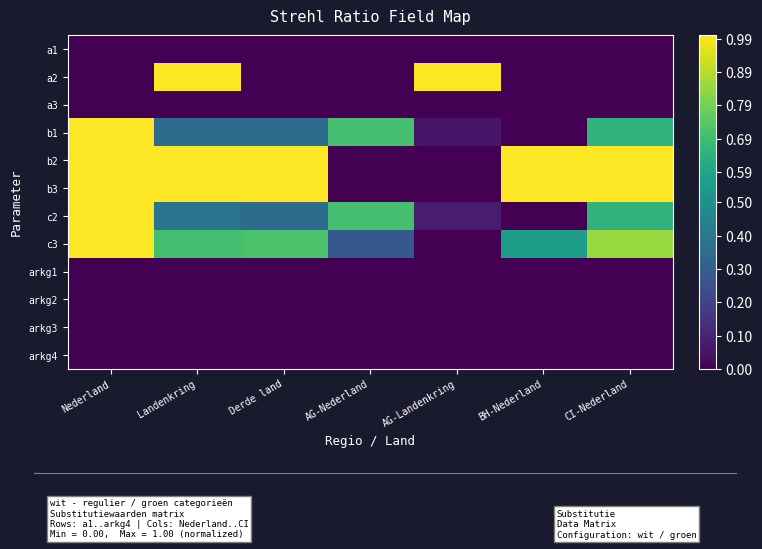

Reading left to right, extract all data points from this chart.

a1: Nederland=0.0	Landenkring=0.0	Derde land=0.0	AG-Nederland=0.0	AG-Landenkring=0.0	BH-Nederland=0.0	CI-Nederland=0.0
a2: Nederland=0.0	Landenkring=1.0	Derde land=0.0	AG-Nederland=0.0	AG-Landenkring=1.0	BH-Nederland=0.0	CI-Nederland=0.0
a3: Nederland=0.0	Landenkring=0.0	Derde land=0.0	AG-Nederland=0.0	AG-Landenkring=0.0	BH-Nederland=0.0	CI-Nederland=0.0
b1: Nederland=1.0	Landenkring=0.4	Derde land=0.4	AG-Nederland=0.7	AG-Landenkring=0.1	BH-Nederland=0.0	CI-Nederland=0.7
b2: Nederland=1.0	Landenkring=1.0	Derde land=1.0	AG-Nederland=0.0	AG-Landenkring=0.0	BH-Nederland=1.0	CI-Nederland=1.0
b3: Nederland=1.0	Landenkring=1.0	Derde land=1.0	AG-Nederland=0.0	AG-Landenkring=0.0	BH-Nederland=1.0	CI-Nederland=1.0
c2: Nederland=1.0	Landenkring=0.4	Derde land=0.4	AG-Nederland=0.7	AG-Landenkring=0.1	BH-Nederland=0.0	CI-Nederland=0.7
c3: Nederland=1.0	Landenkring=0.7	Derde land=0.7	AG-Nederland=0.3	AG-Landenkring=0.0	BH-Nederland=0.6	CI-Nederland=0.8
arkg1: Nederland=0.0	Landenkring=0.0	Derde land=0.0	AG-Nederland=0.0	AG-Landenkring=0.0	BH-Nederland=0.0	CI-Nederland=0.0
arkg2: Nederland=0.0	Landenkring=0.0	Derde land=0.0	AG-Nederland=0.0	AG-Landenkring=0.0	BH-Nederland=0.0	CI-Nederland=0.0
arkg3: Nederland=0.0	Landenkring=0.0	Derde land=0.0	AG-Nederland=0.0	AG-Landenkring=0.0	BH-Nederland=0.0	CI-Nederland=0.0
arkg4: Nederland=0.0	Landenkring=0.0	Derde land=0.0	AG-Nederland=0.0	AG-Landenkring=0.0	BH-Nederland=0.0	CI-Nederland=0.0